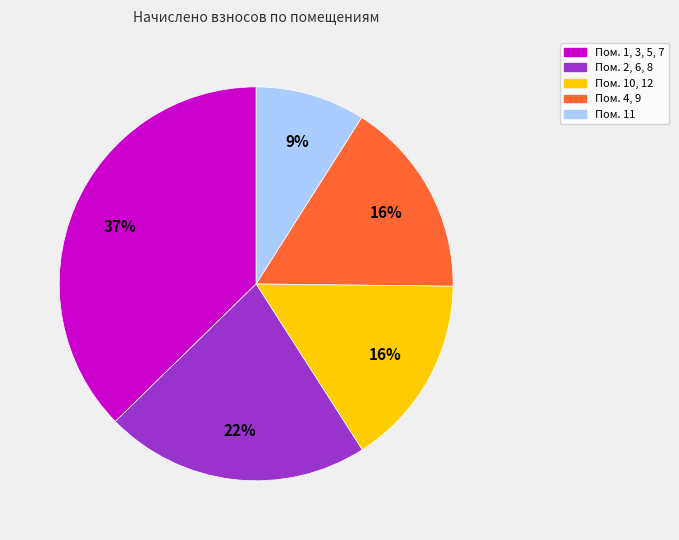

Does any single category account for the majority?

No